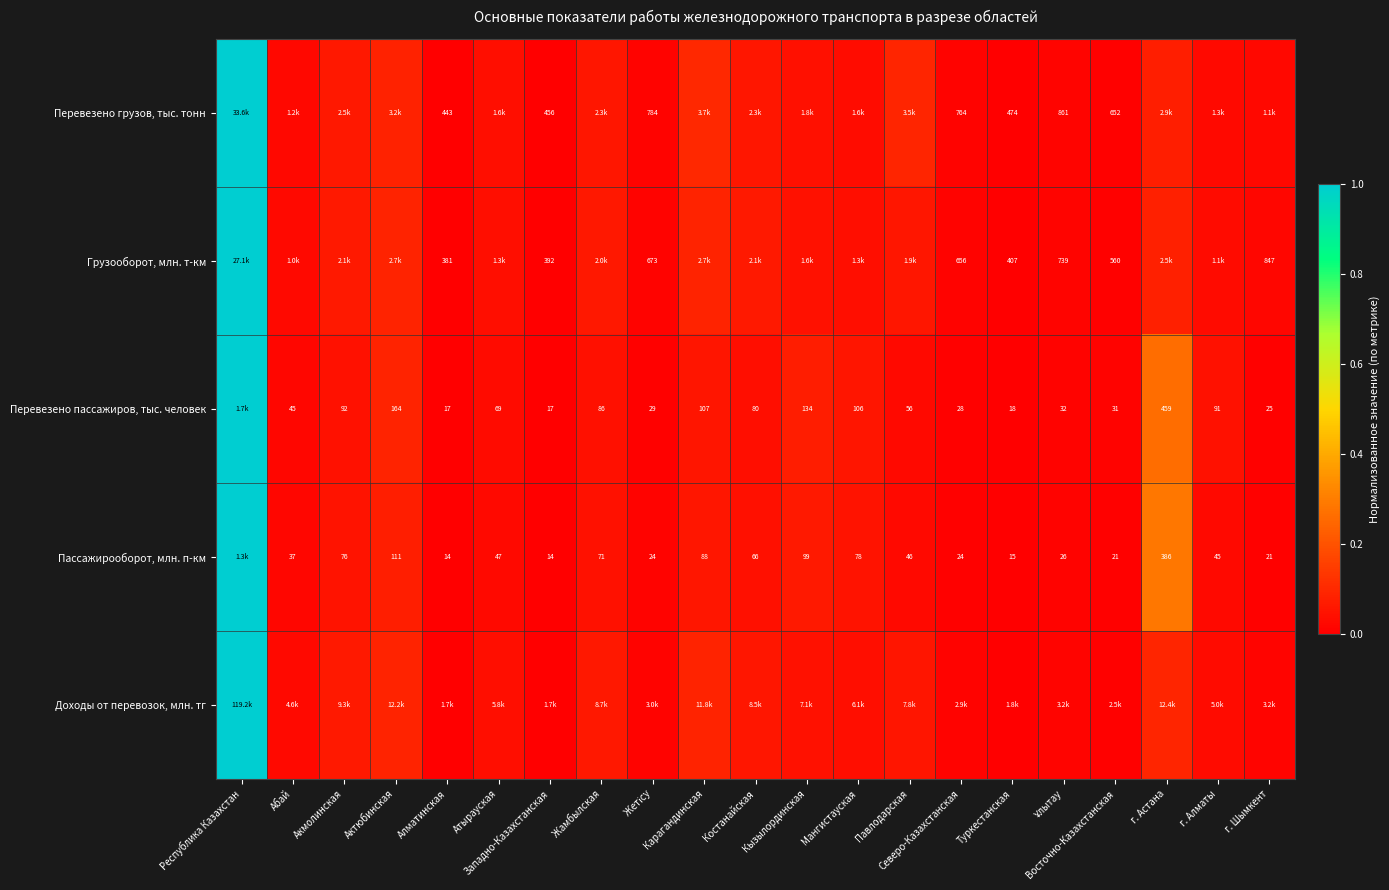

The Пассажирооборот, млн. п-км series shows 0.0 at Ұлытау. True or false?

False